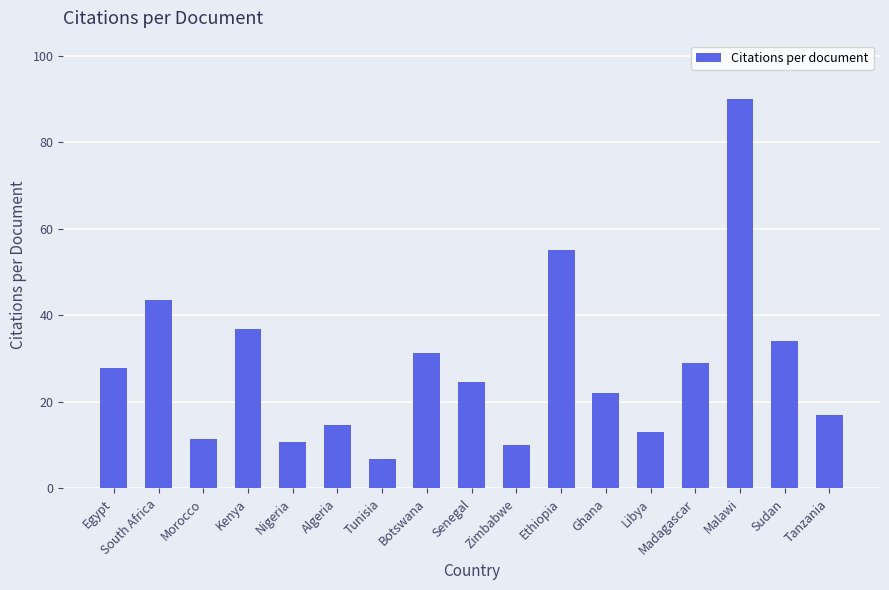

Is it true that the value at Algeria is 20.4?

False